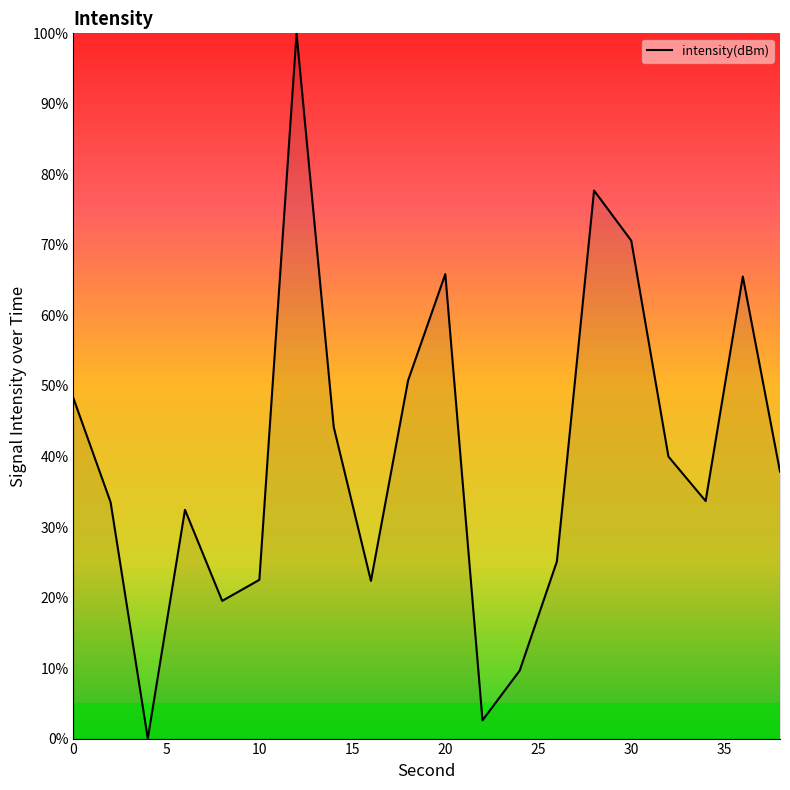

What is the difference between the maximum and minimum values?

100.0